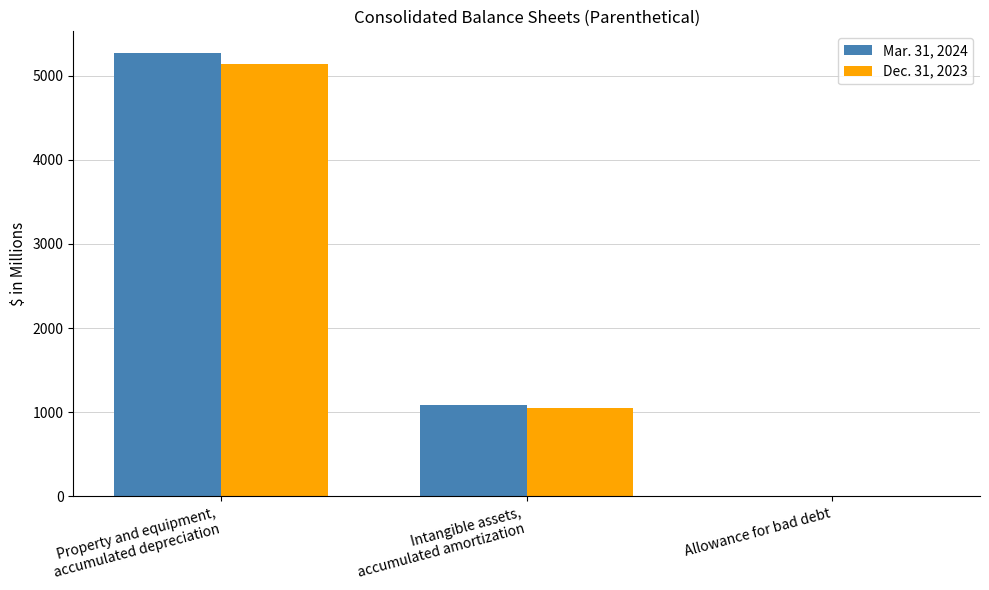

Which series has the widest spread of values?

Mar. 31, 2024